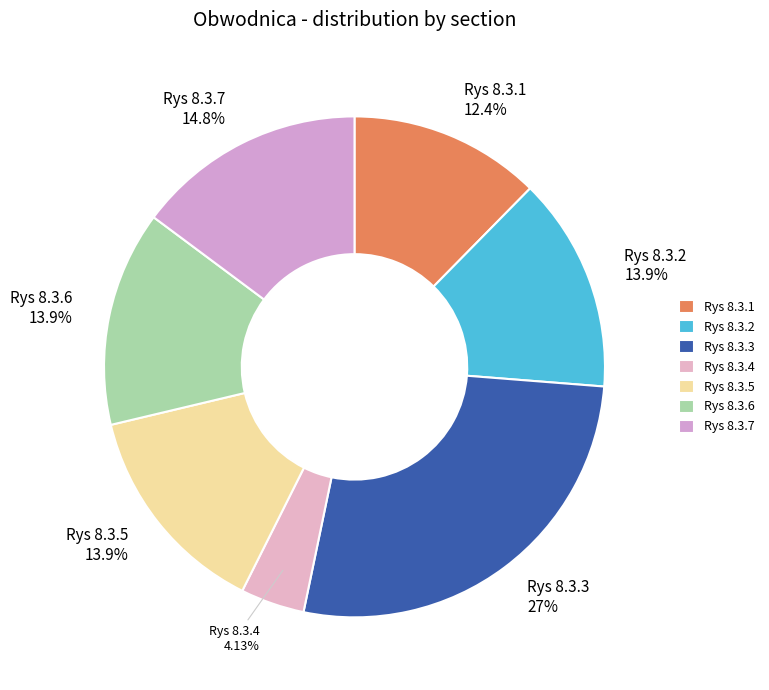

To the nearest percent, what portion does Rys 8.3.5 represent?

14%